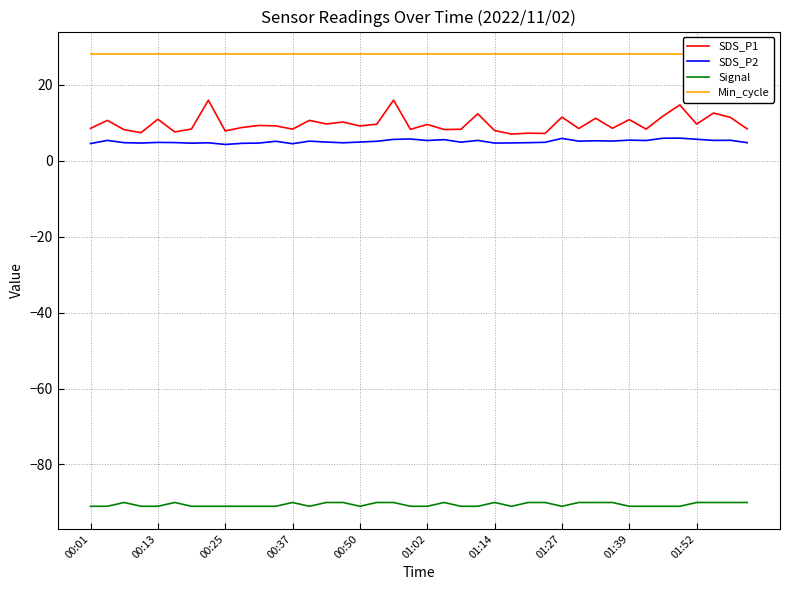

The value of Min_cycle at 23 is 46.3. True or false?

False